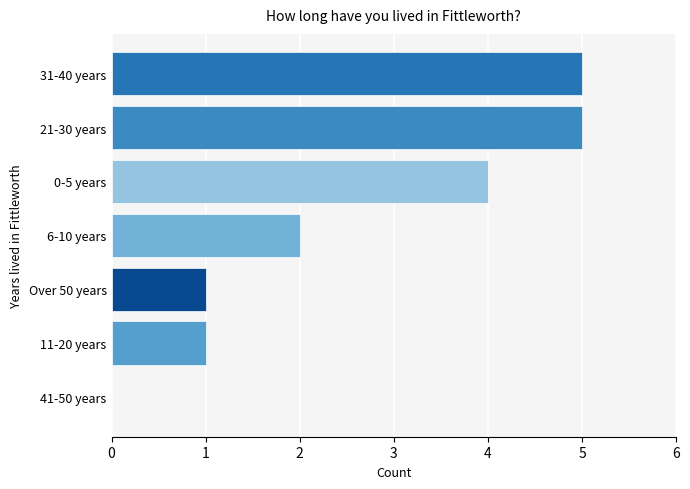

Approximately how many times larger is the value at 31-40 years compared to 11-20 years?

5.0